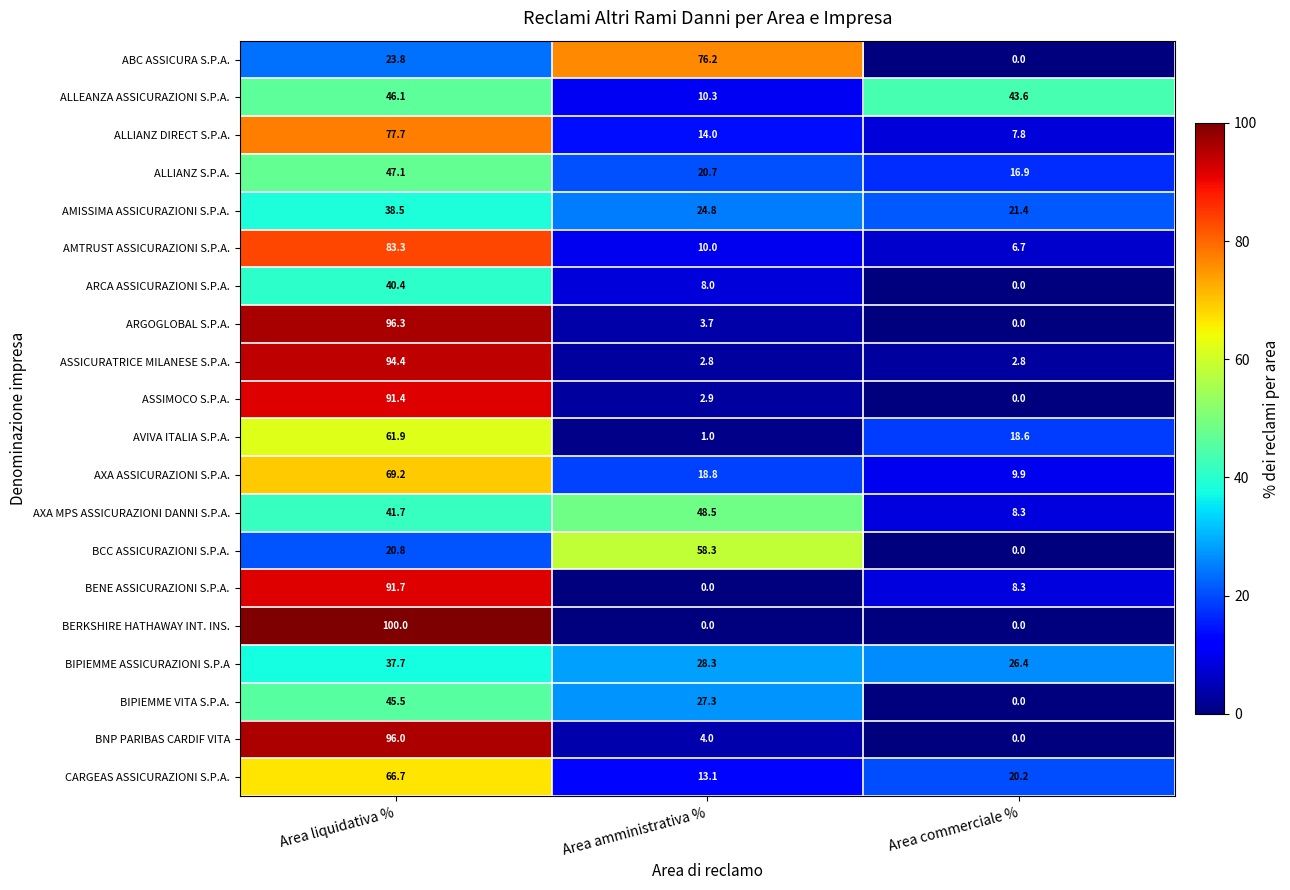

What is the maximum value shown in the chart?

100.0